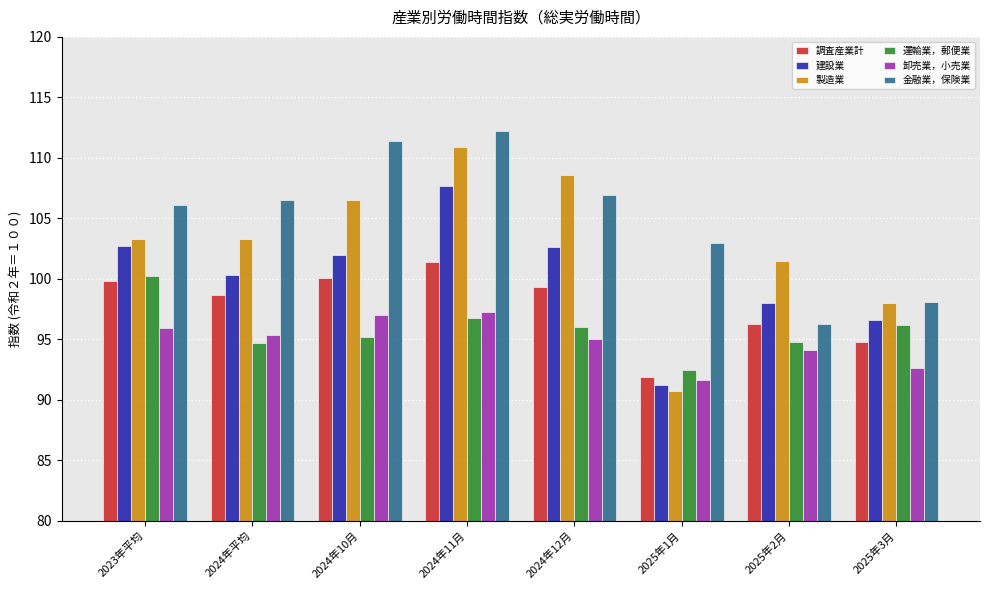

Which series has the largest total across all categories?

金融業，保険業